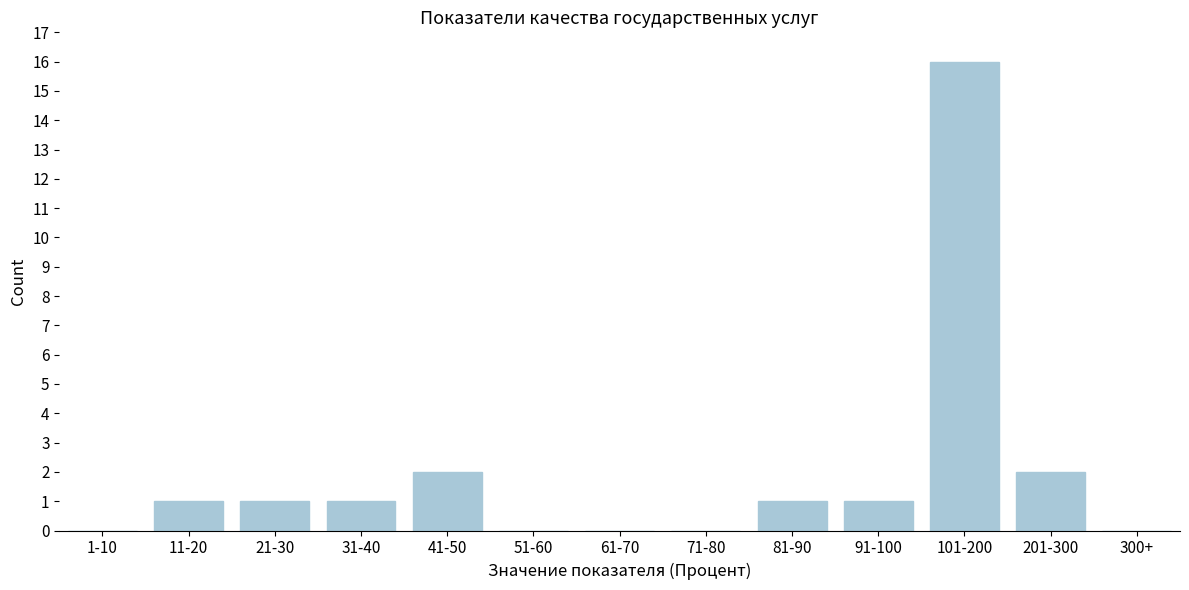

Reading right to left, extract all data points from this chart.

300+=0	201-300=2	101-200=16	91-100=1	81-90=1	71-80=0	61-70=0	51-60=0	41-50=2	31-40=1	21-30=1	11-20=1	1-10=0